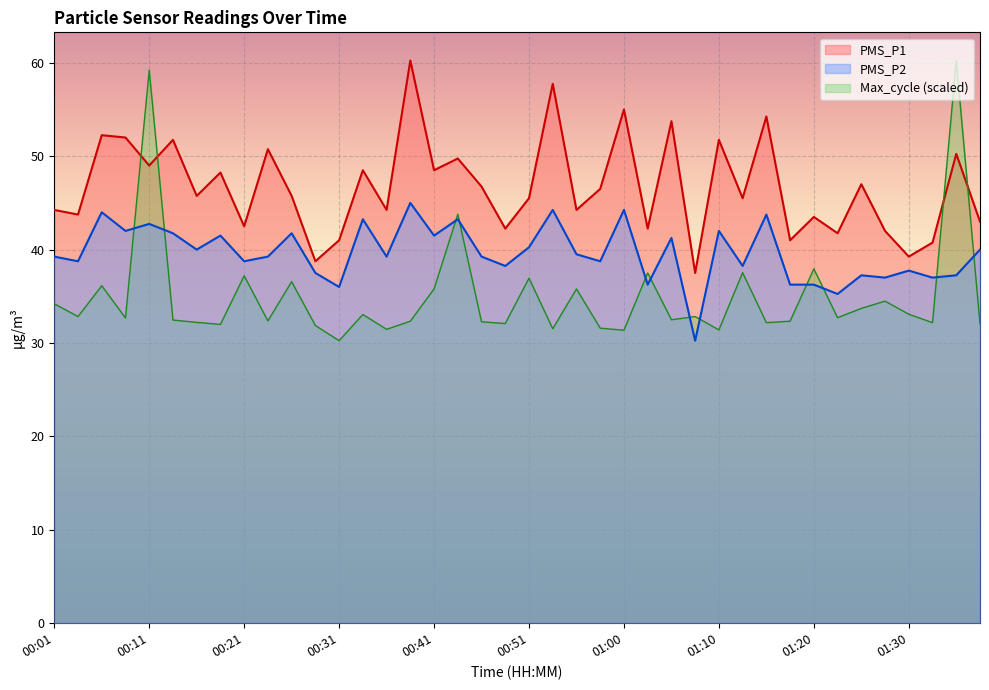

What is the label of the 38th point from the left?

01:33